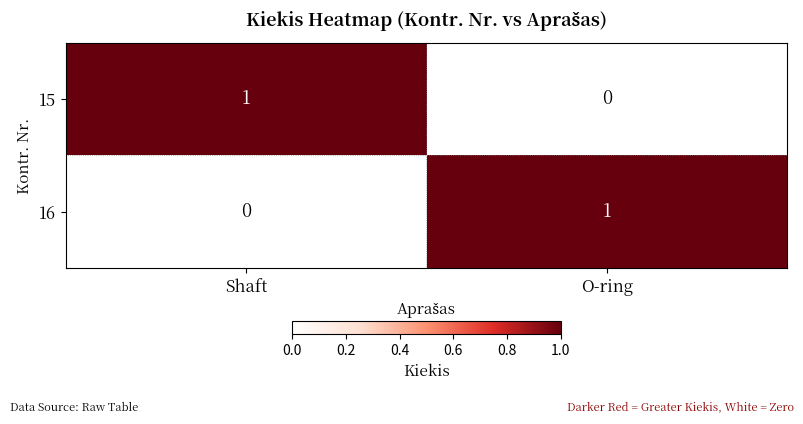

At which label does 16 reach its minimum?

Shaft